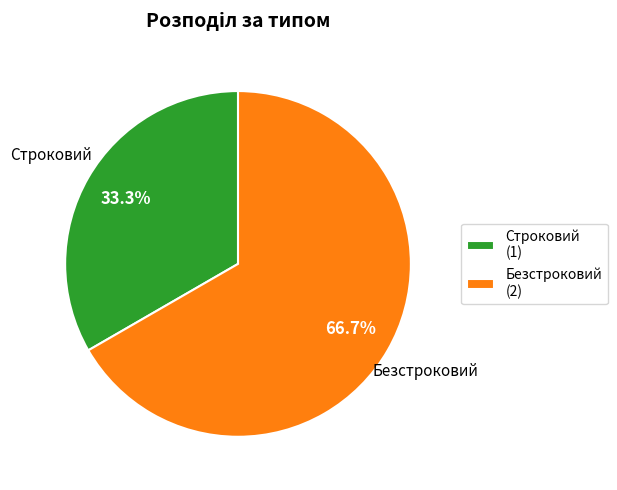

Does Безстроковий represent more than half of the total?

Yes